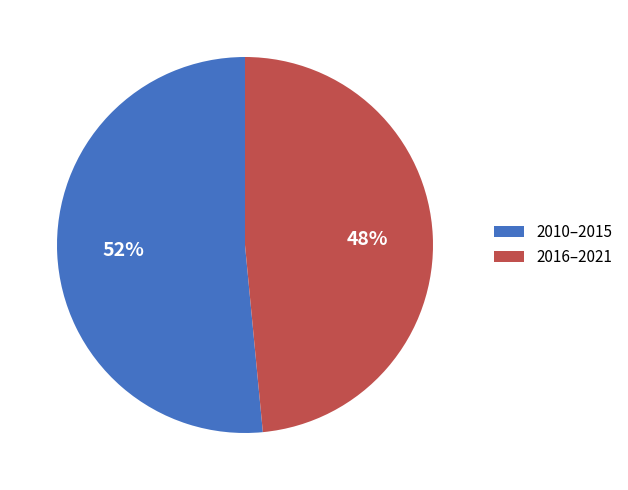

Is there a majority slice in this chart?

Yes